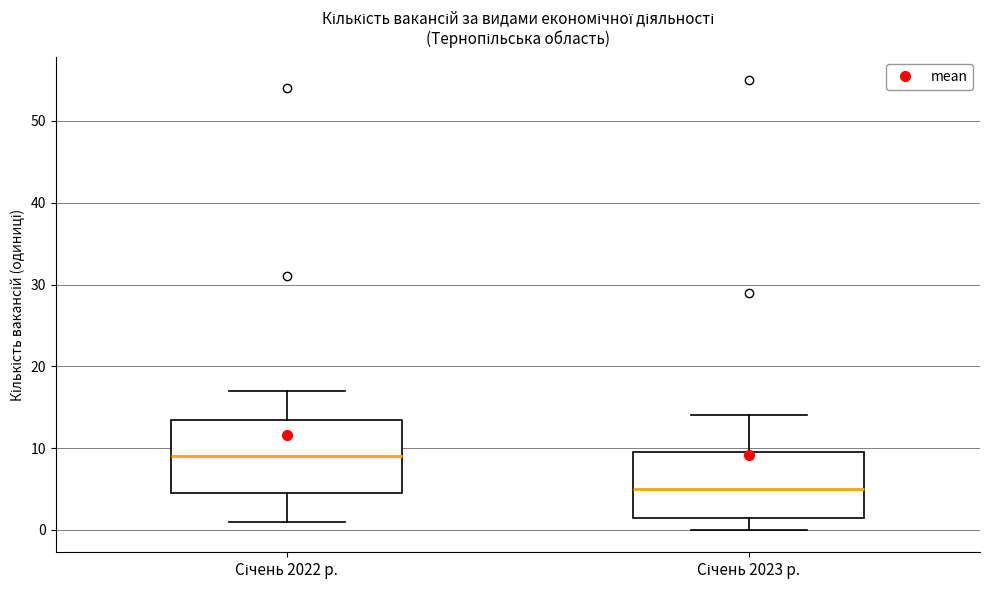

Which box has the highest median line?

Січень 2022 р.